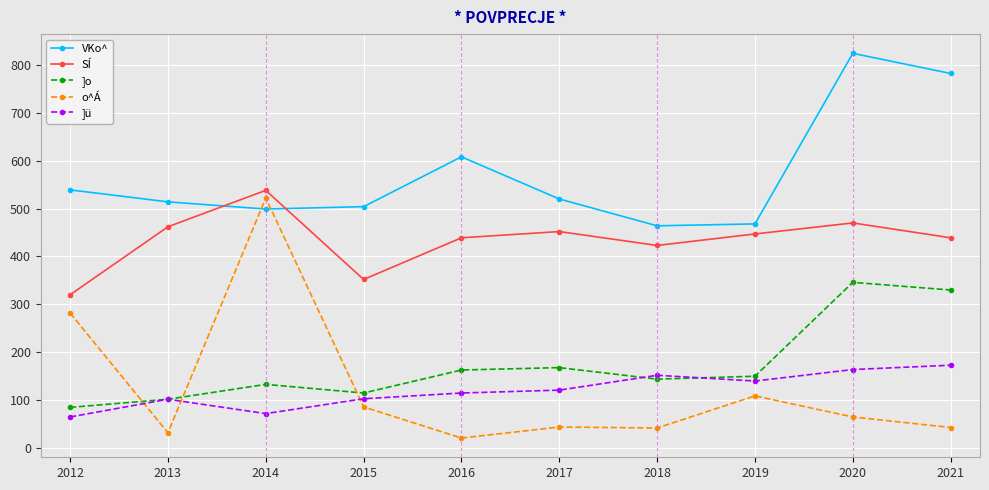

What is the total value across all series at 2015?

1160